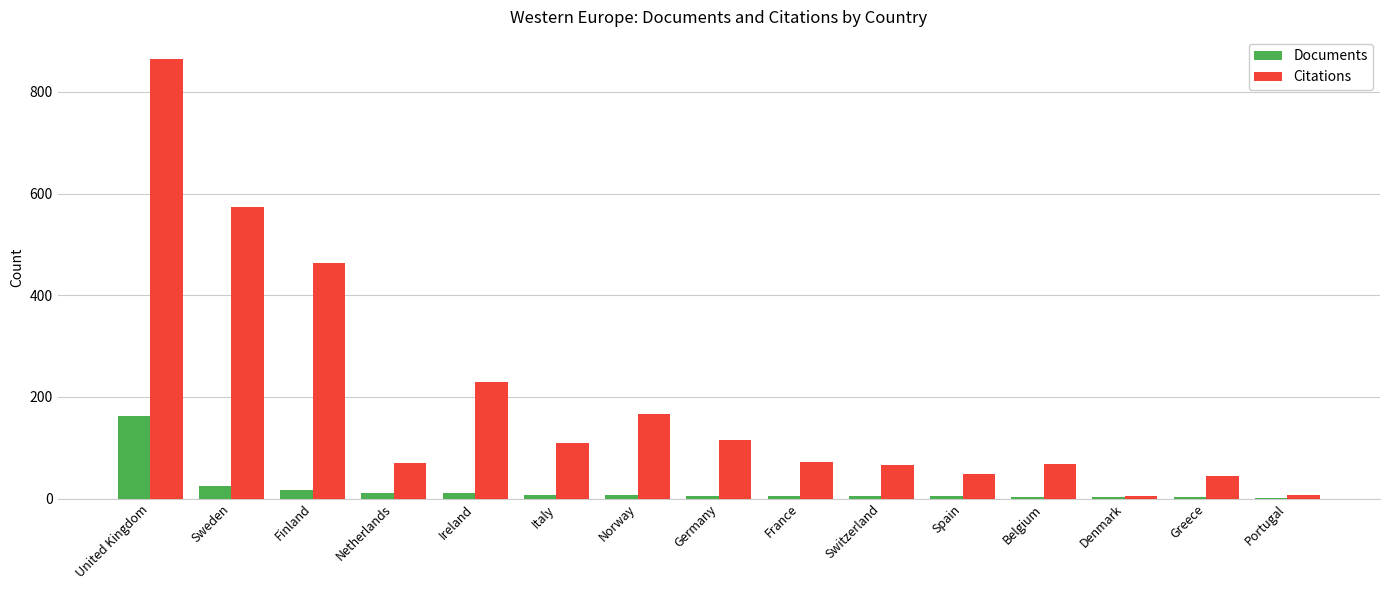

What is the sum of all Documents values?

264